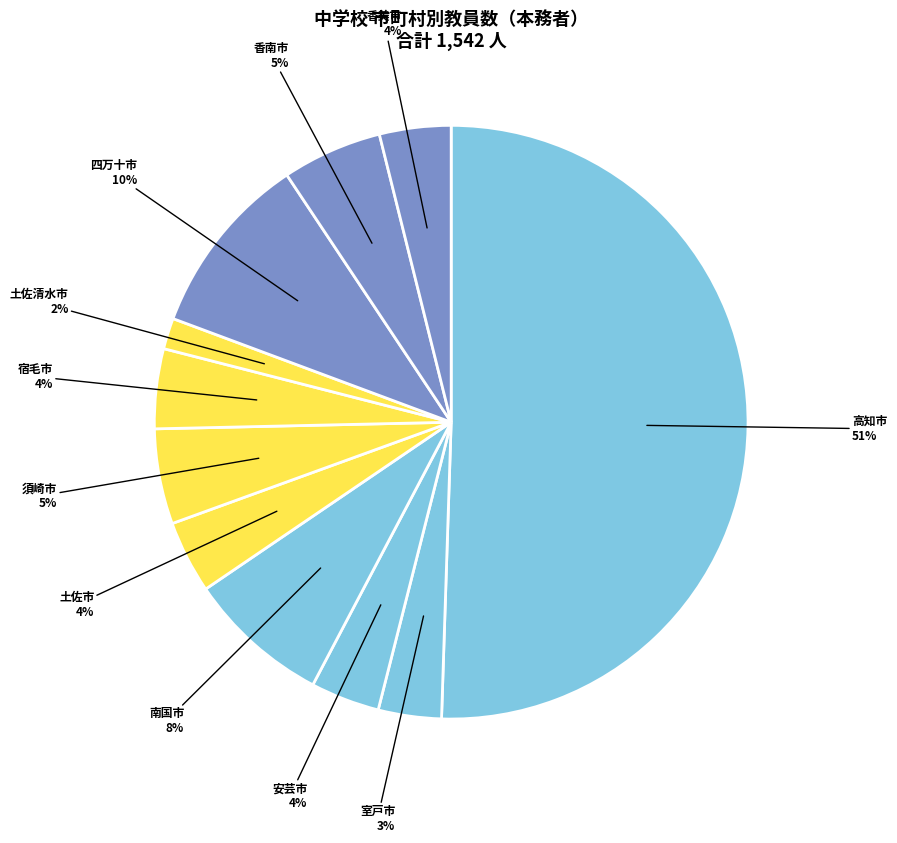

How many segments does this pie chart have?

11